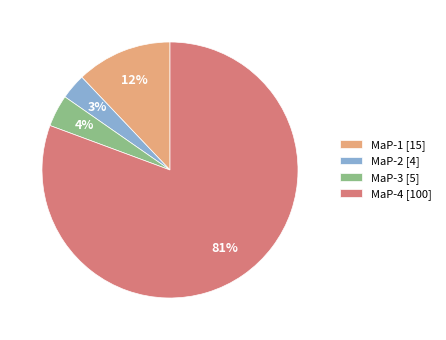

Do MaP-2 [4] and MaP-1 [15] together represent more than half of the pie?

No